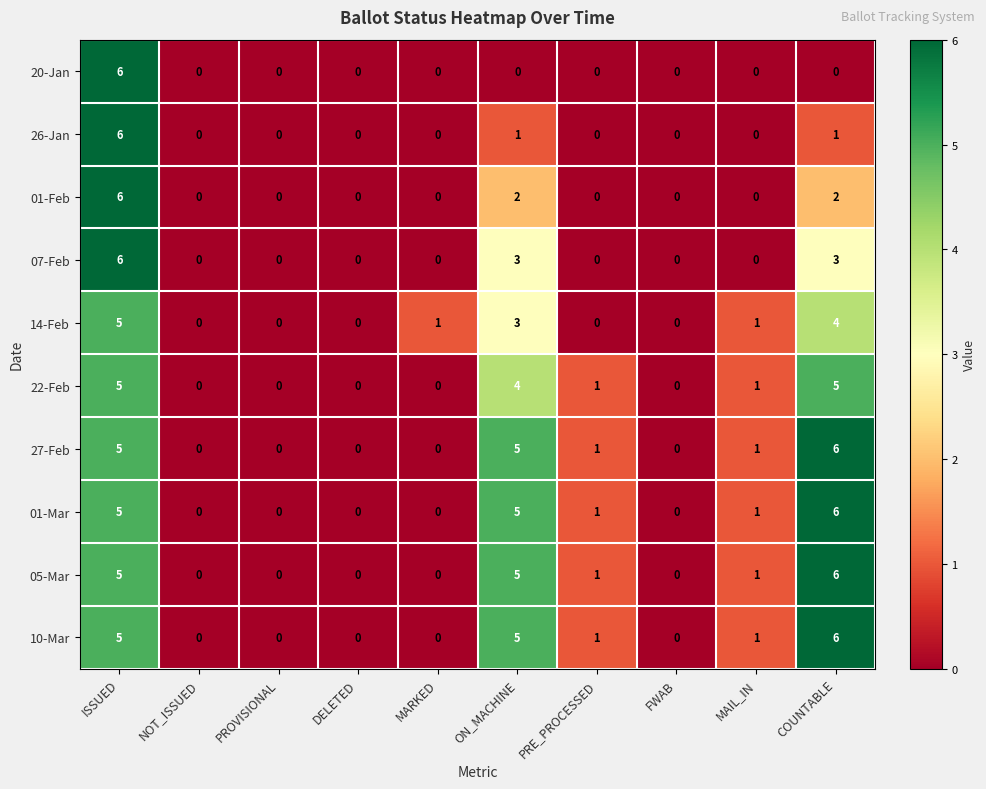

Is the value of 20-Jan at ISSUED greater than the value of 22-Feb at ISSUED?

Yes